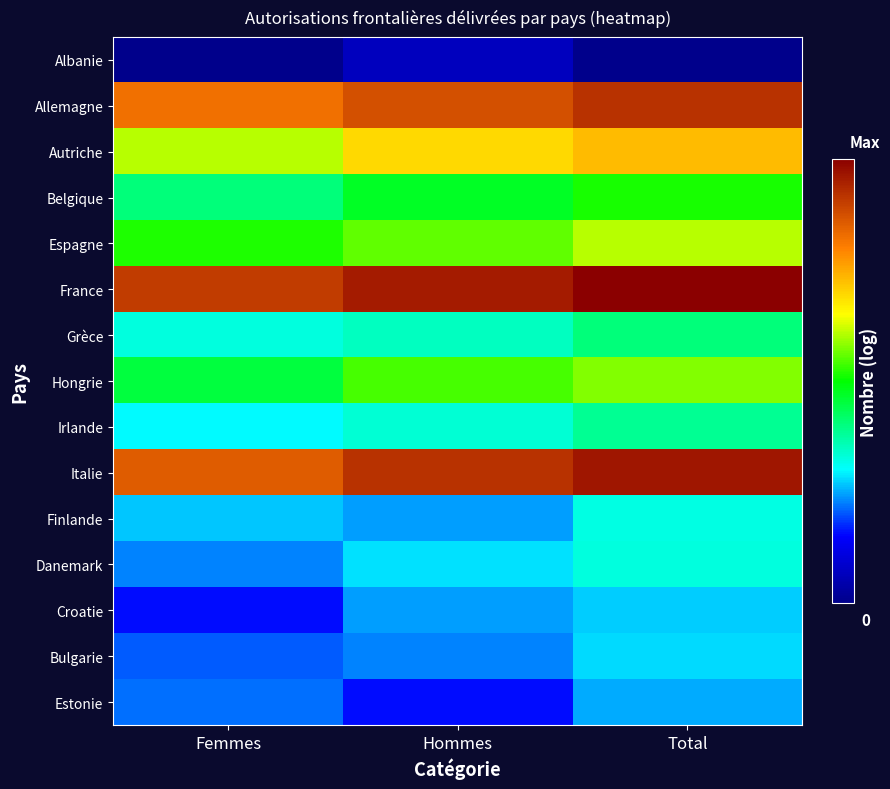

Count the number of categories in the chart.

3